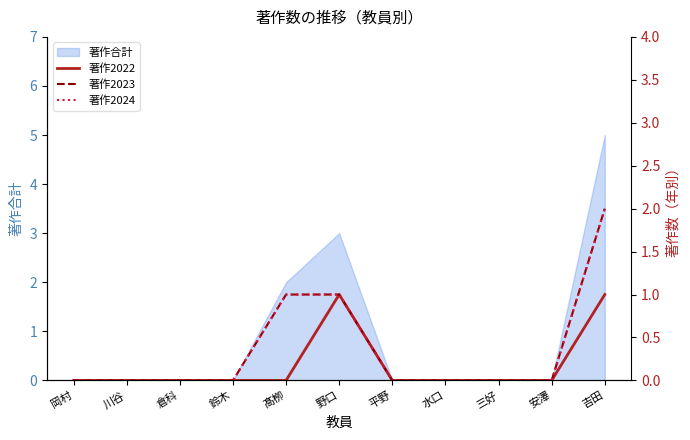

What position from the right is 鈴木?

8